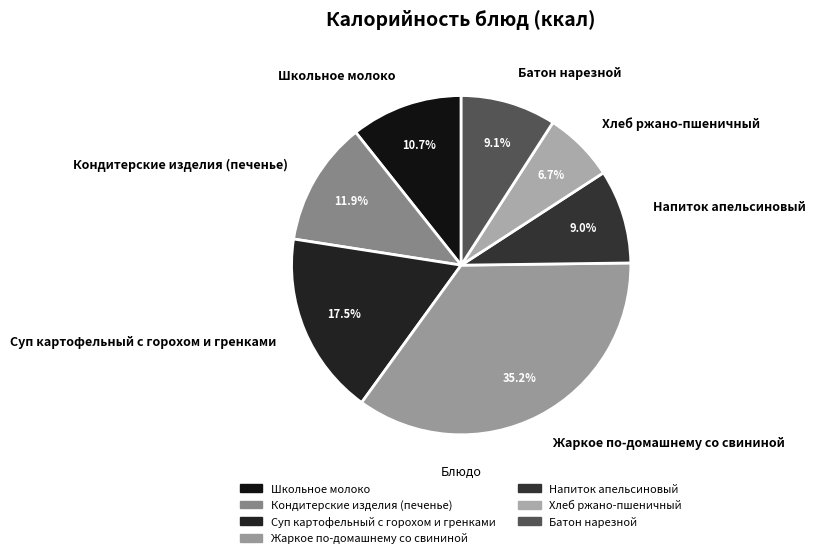

What is the ratio of the value at Хлеб ржано-пшеничный to the value at Кондитерские изделия (печенье)?

0.6